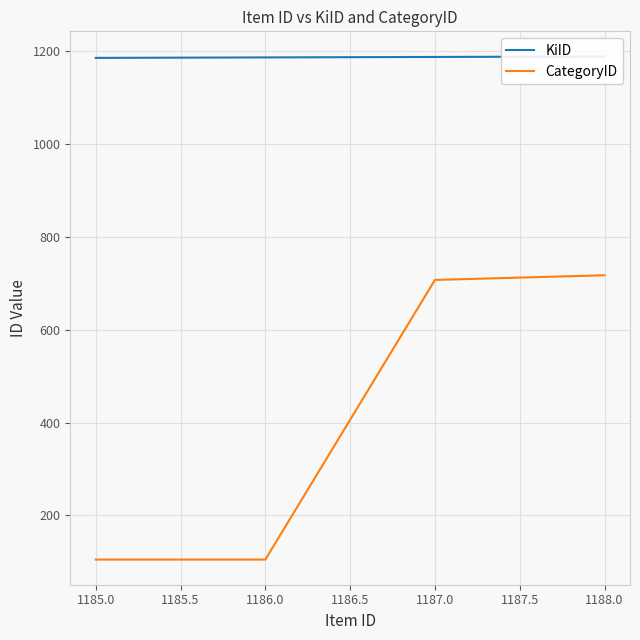

What is the difference between the maximum and minimum values in the KiID series?

3